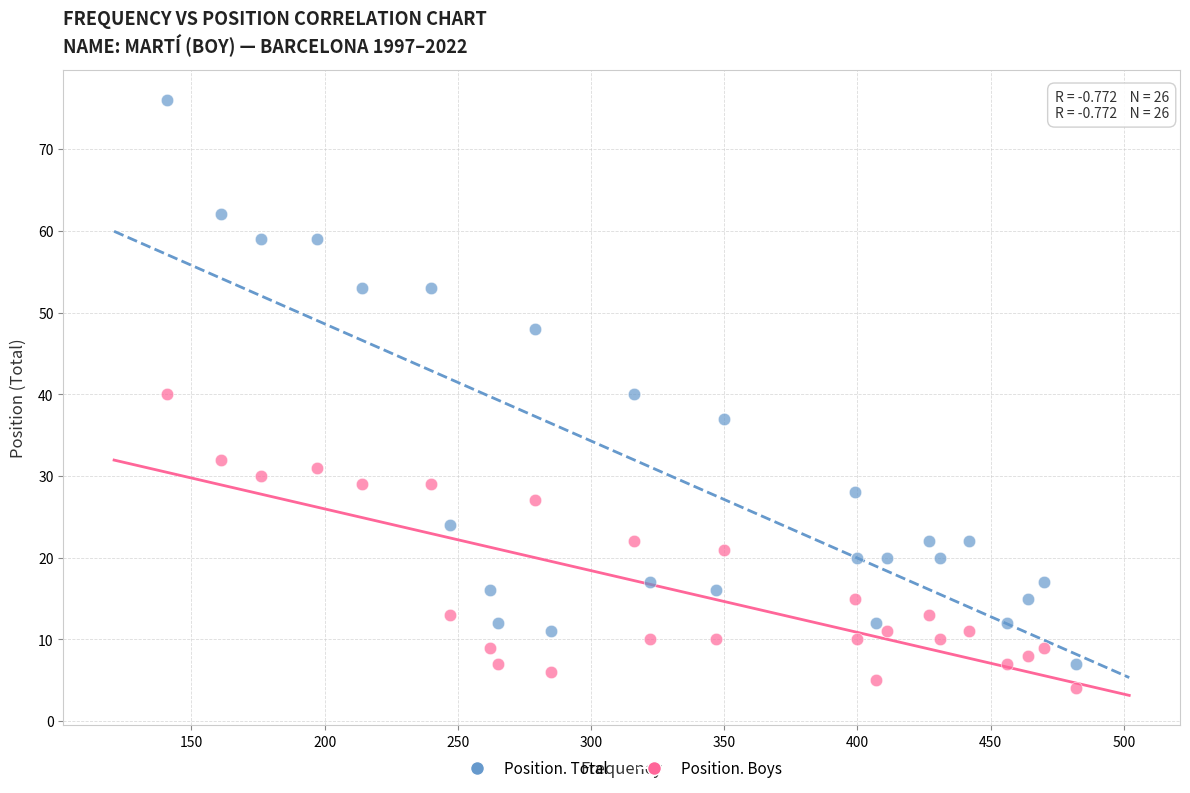

What is the X range (max minus min) for the scatter plot?

341